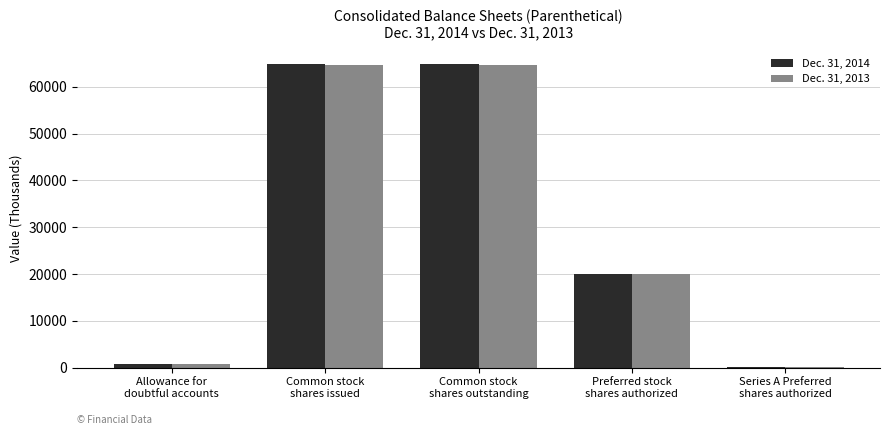

The value of Dec. 31, 2014 at Common stock
shares outstanding is 64854.9. True or false?

True